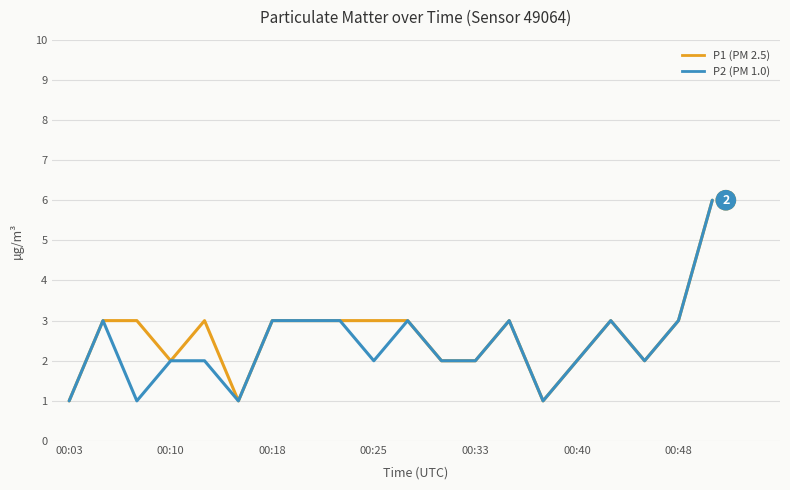

What is the greatest value displayed?

6